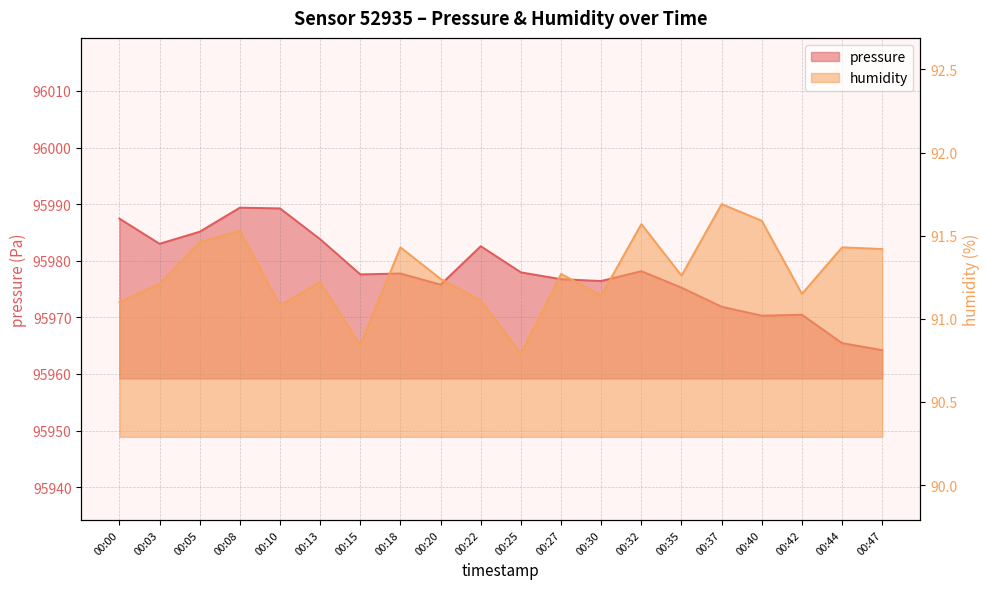

What is the sum of the humidity values at 00:35 and 00:18?

182.7